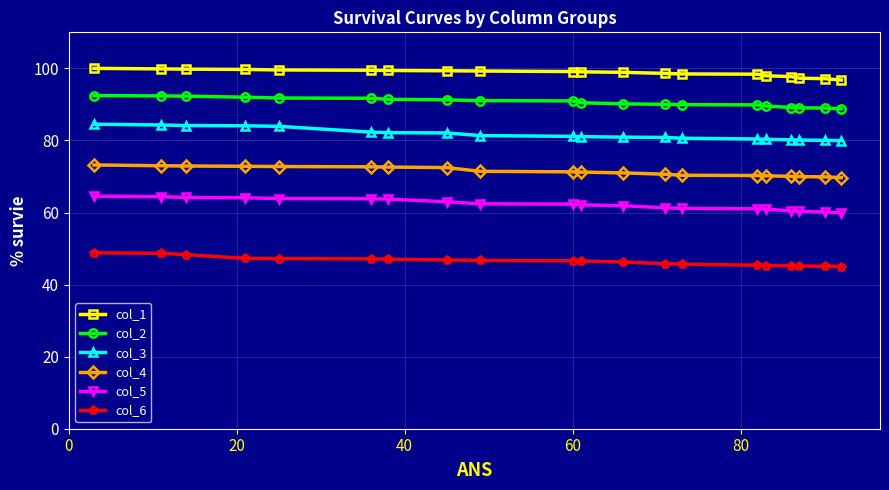

What is the sum of all col_5 values?

1245.5